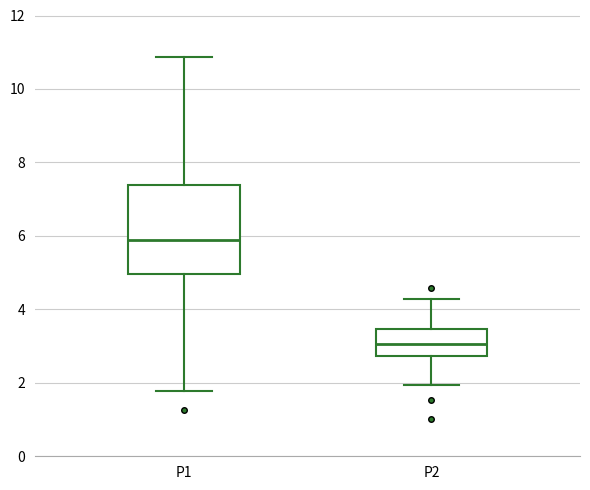

Which box is the tallest, from its lower edge to its upper edge?

P1